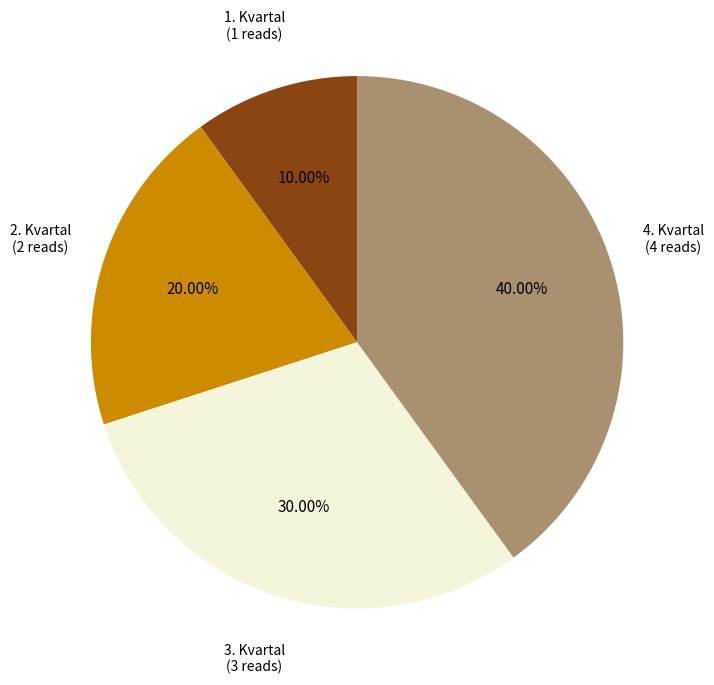

Count the number of slices in the pie.

4